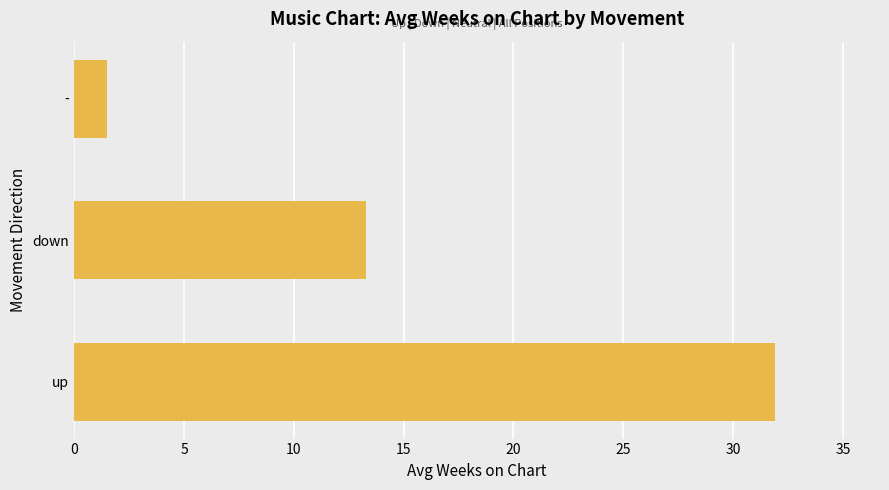

What is the average value?

15.6